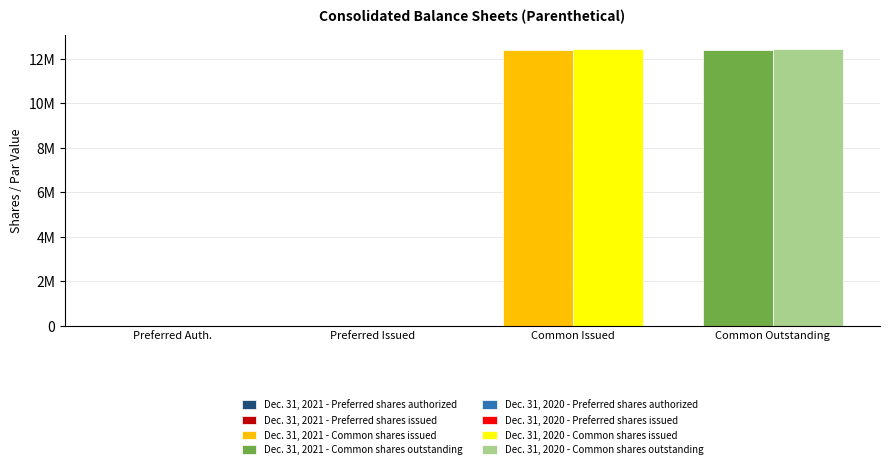

Between Preferred shares authorized and Preferred shares issued, which series saw the biggest shift?

Dec. 31, 2021